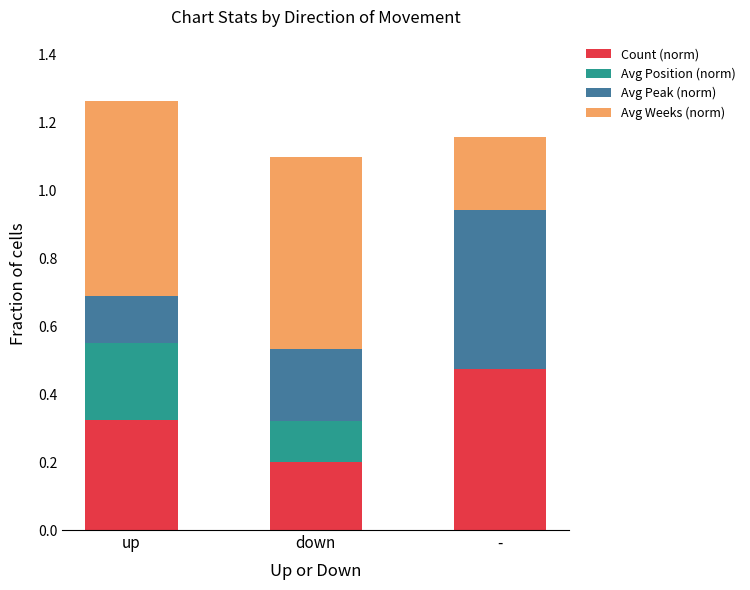

At which category is the sum across all series the highest?

up